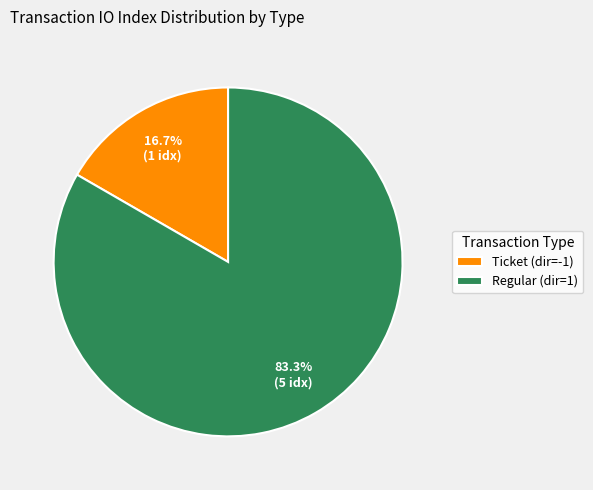

Does Regular (dir=1) represent more than half of the total?

Yes